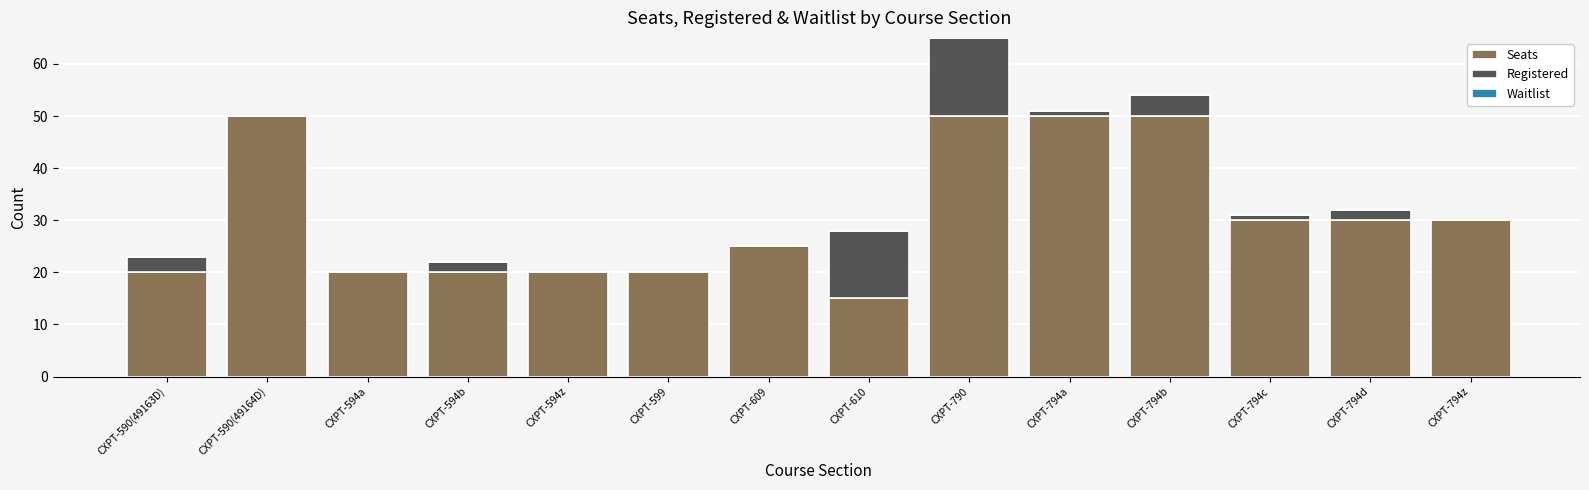

At which category is the sum across all series the highest?

CXPT-790